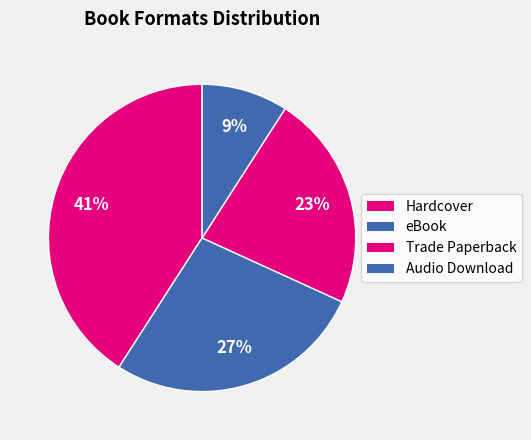

How many segments does this pie chart have?

4